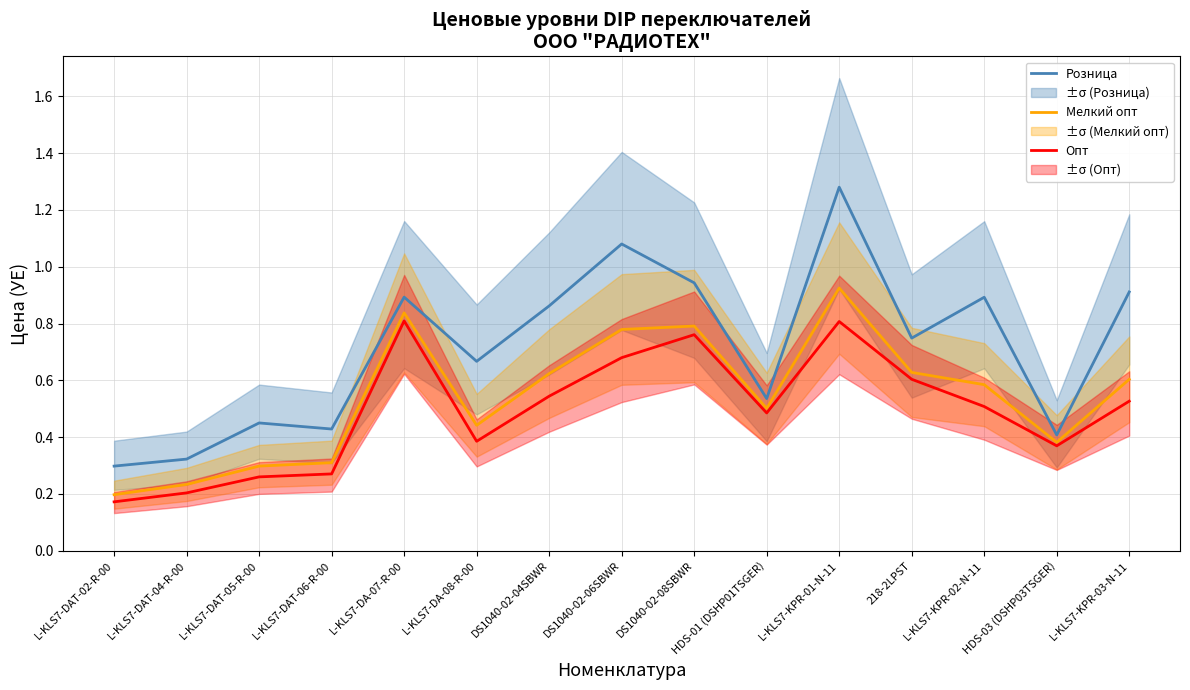

What is the smallest value displayed?

0.2